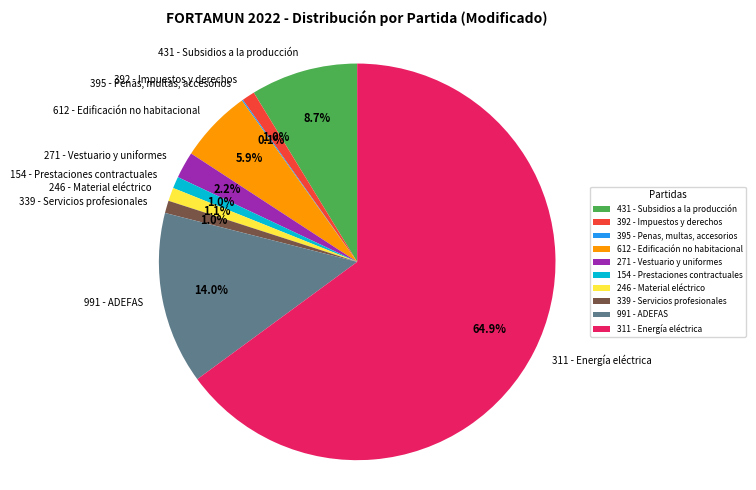

Which category has the biggest portion of the pie?

311 - Energía eléctrica